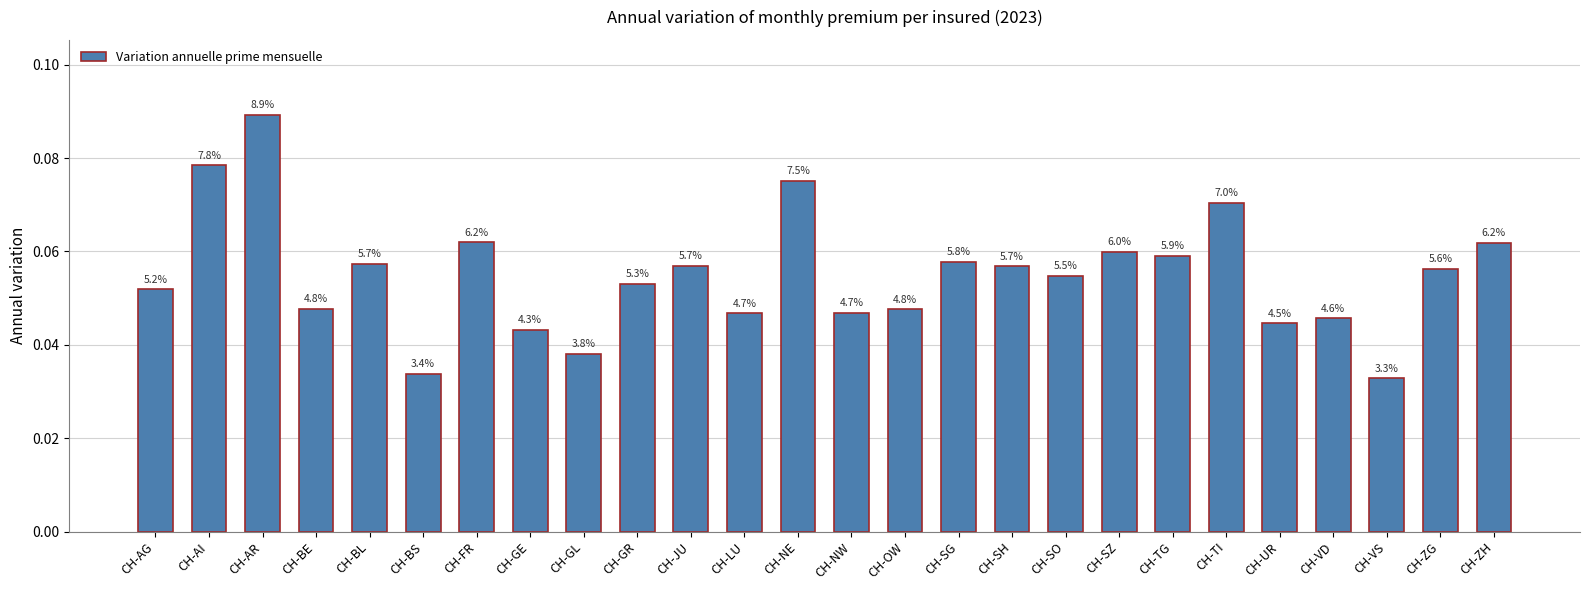

What is the label of the 9th bar from the left?

CH-GL